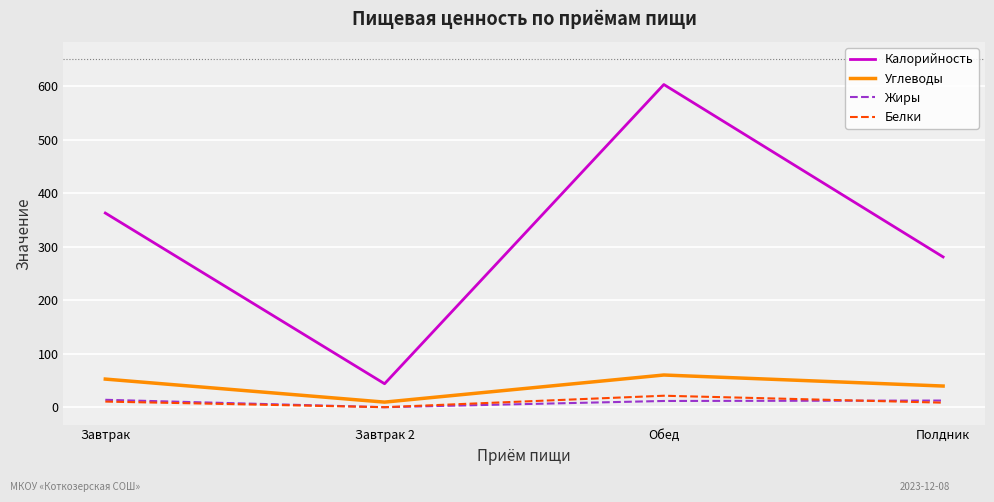

Which label corresponds to the largest value in the chart?

Обед